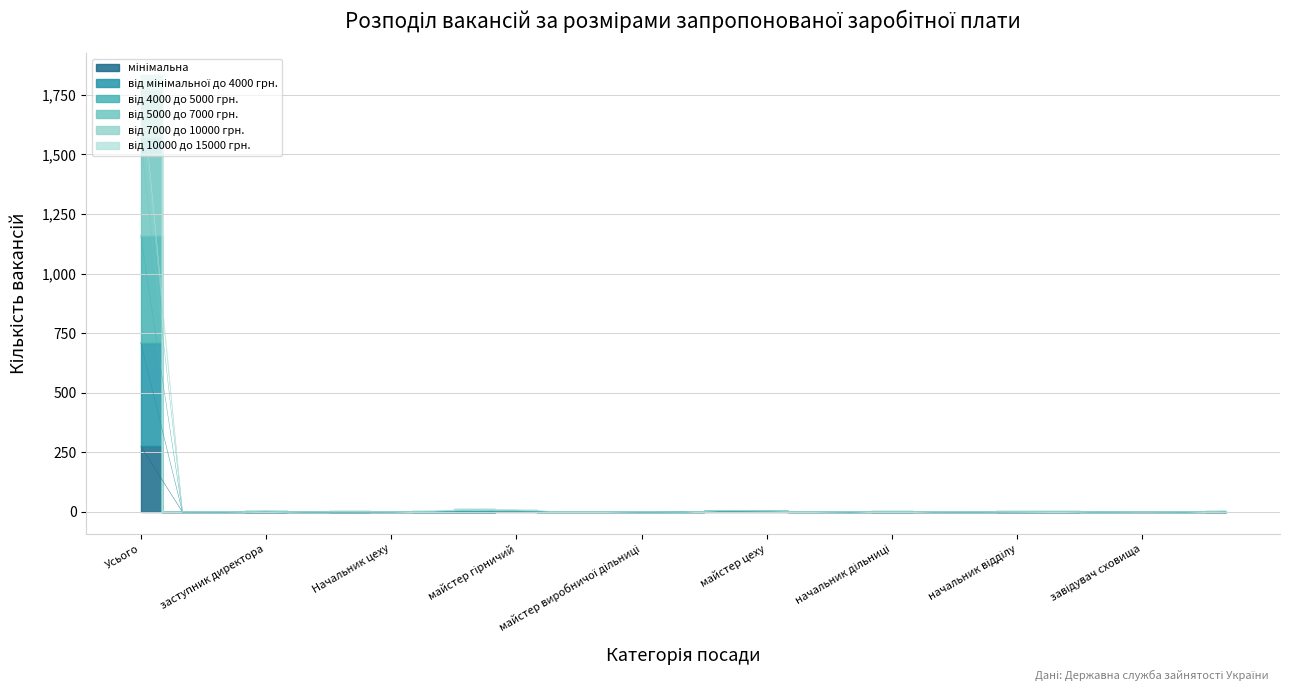

What is the average value of the від 7000 до 10000 грн. series?

71